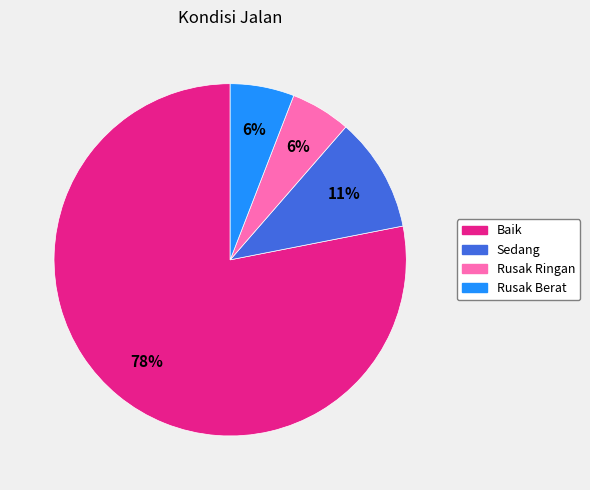

Is the sum of Sedang and Baik greater than half?

Yes